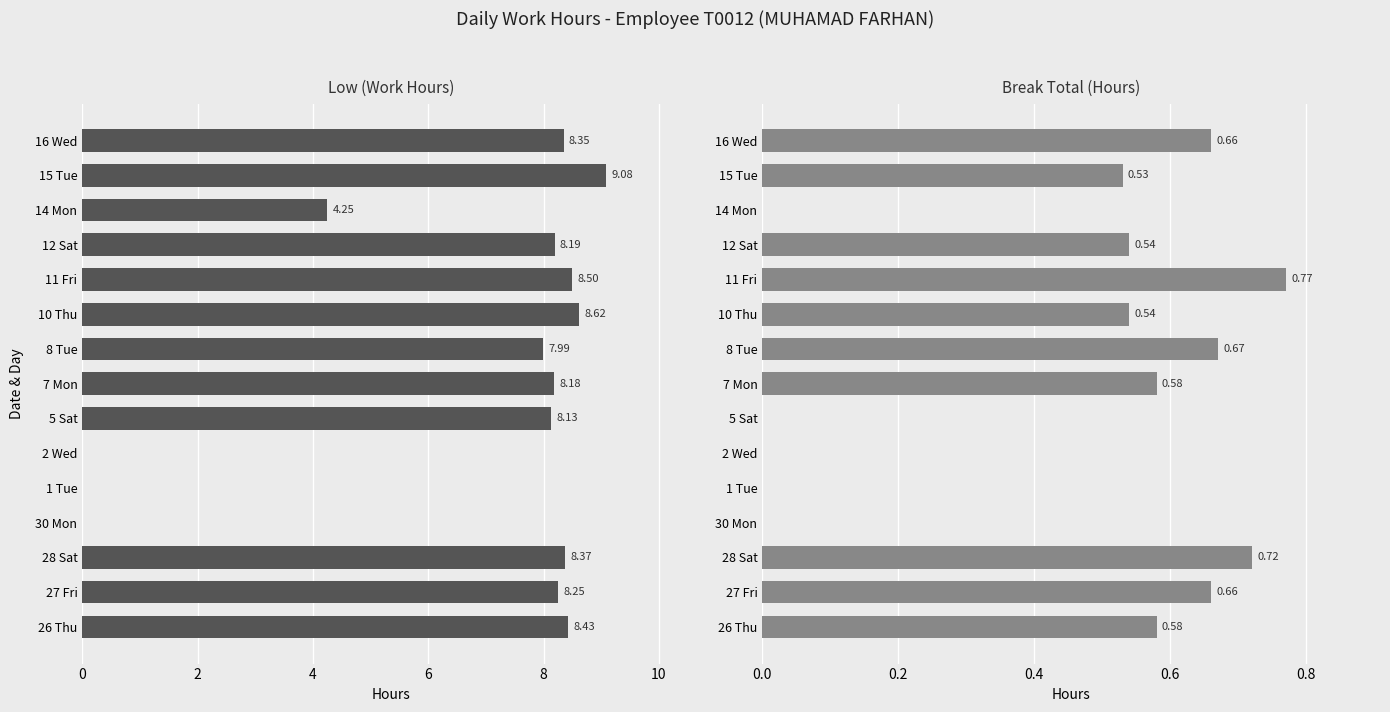

Which series has the largest total across all categories?

Low (Work Hours)